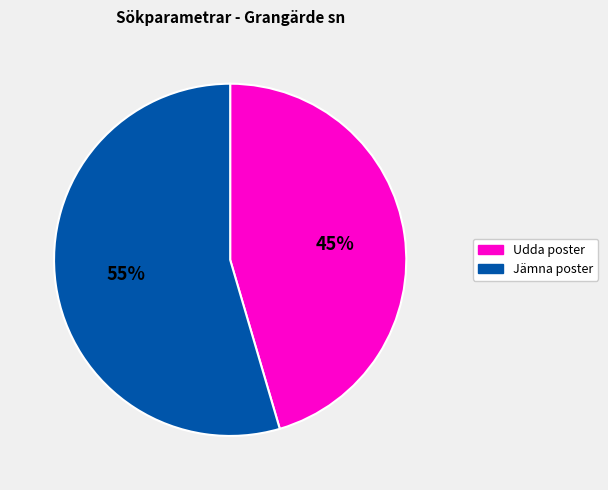

To the nearest percent, what portion does Udda poster represent?

45%